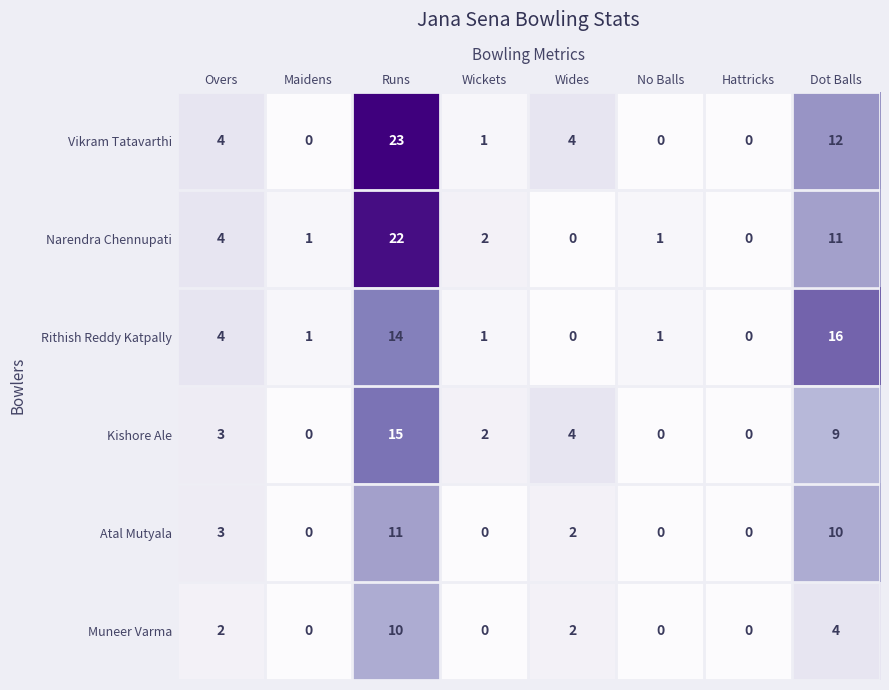

At how many categories does at least one series exceed 10?

2